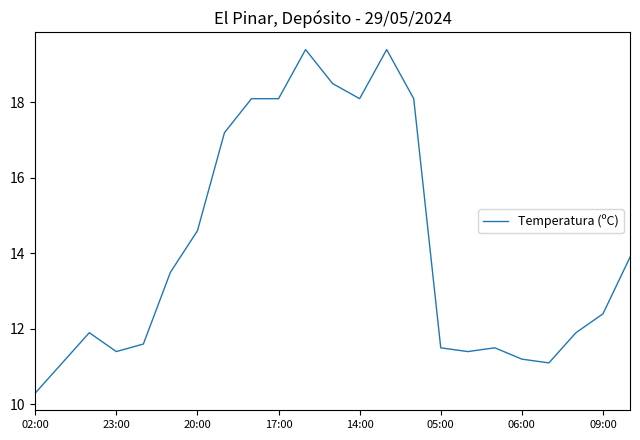

Reading left to right, extract all data points from this chart.

10.3	11.1	11.9	11.4	11.6	13.5	14.6	17.2	18.1	18.1	19.4	18.5	18.1	19.4	18.1	11.5	11.4	11.5	11.2	11.1	11.9	12.4	13.9